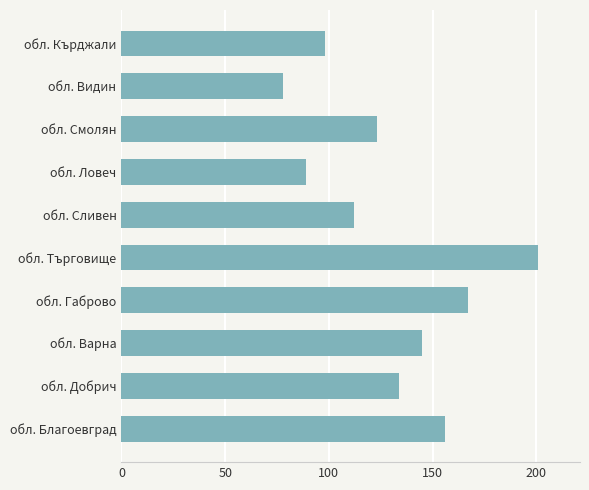

Count the number of categories in the chart.

10